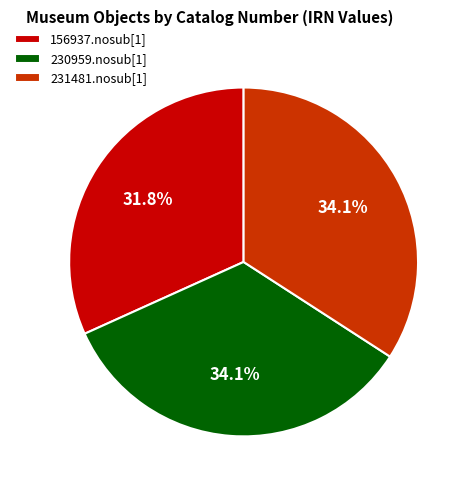

Count the number of slices in the pie.

3